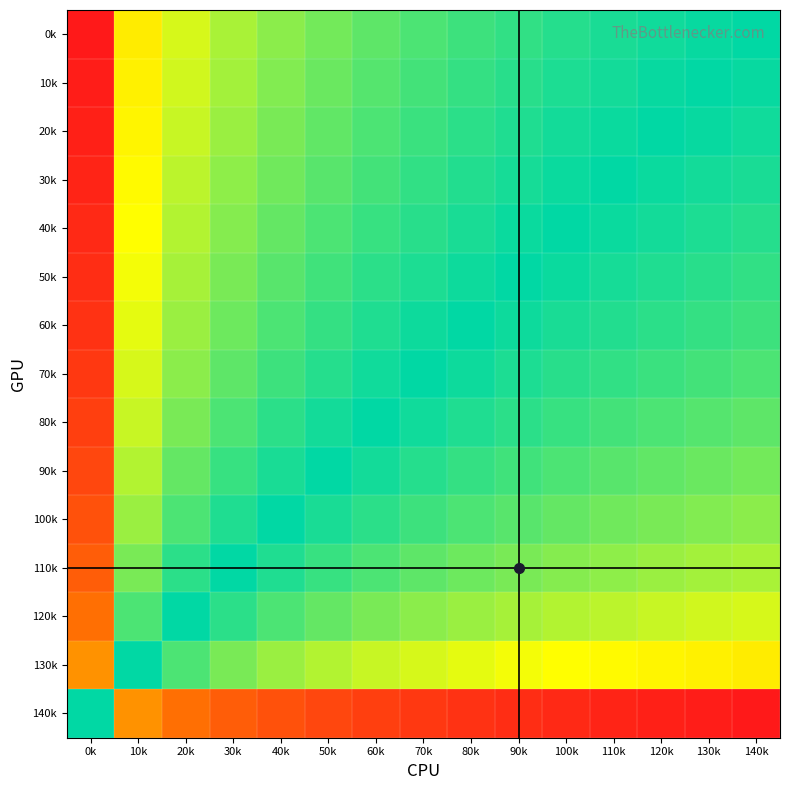

Rank the series by their maximum value, from lowest to highest.

0k, 10k, 20k, 30k, 40k, 50k, 60k, 70k, 80k, 90k, 100k, 110k, 120k, 130k, 140k